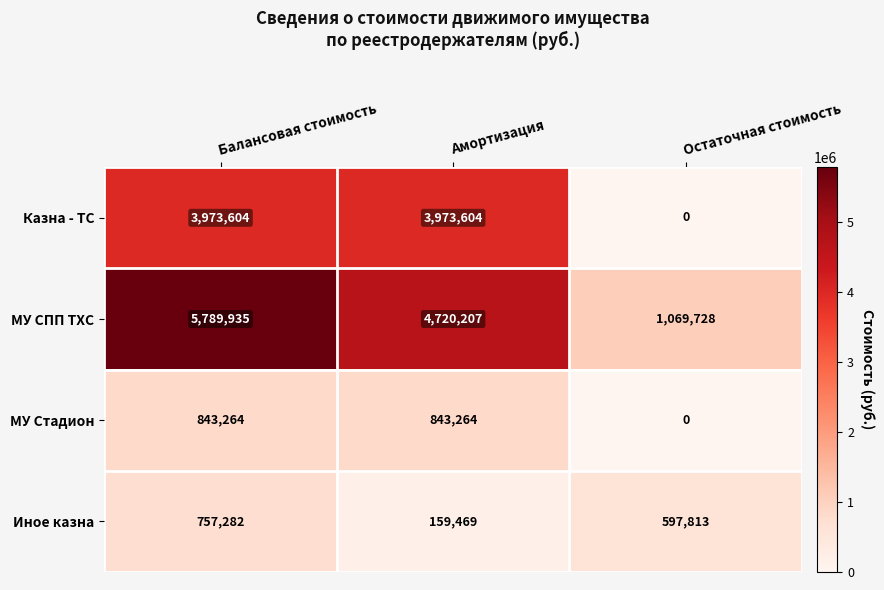

Reading right to left, transcribe all the data shown in this chart.

Казна - ТС: Остаточная стоимость=0	Амортизация=3973604	Балансовая стоимость=3973604
МУ СПП ТХС: Остаточная стоимость=1069728	Амортизация=4720207	Балансовая стоимость=5789935
МУ Стадион: Остаточная стоимость=0	Амортизация=843264	Балансовая стоимость=843264
Иное казна: Остаточная стоимость=597813	Амортизация=159469	Балансовая стоимость=757282